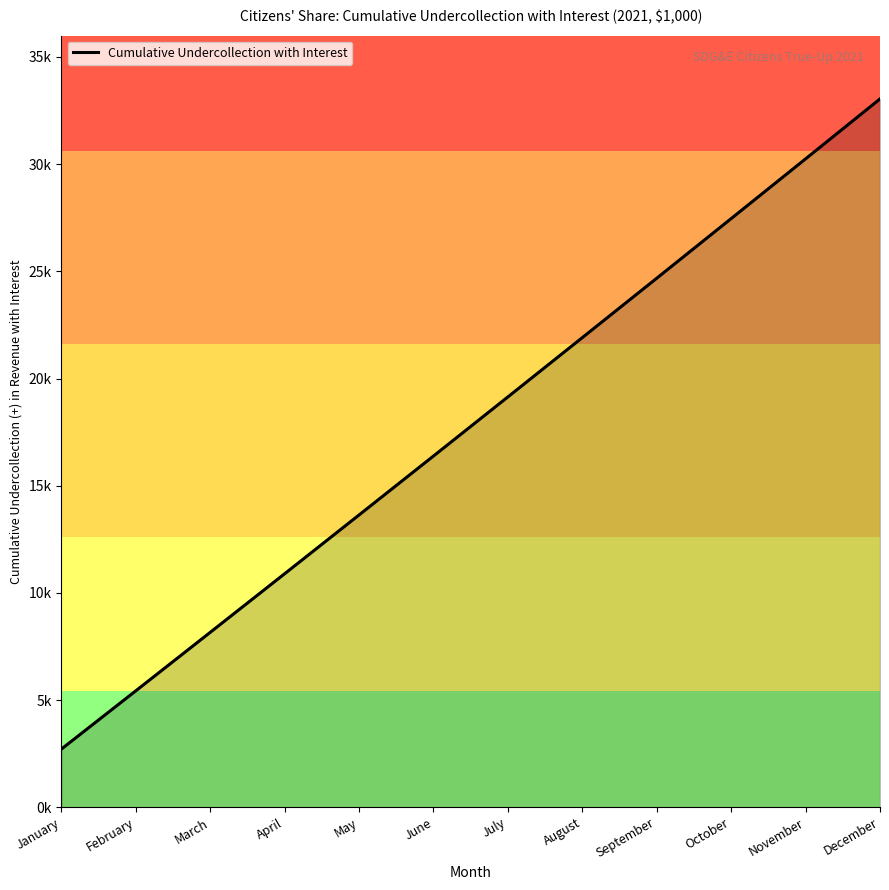

What is the difference between the values at October and July?

8.3